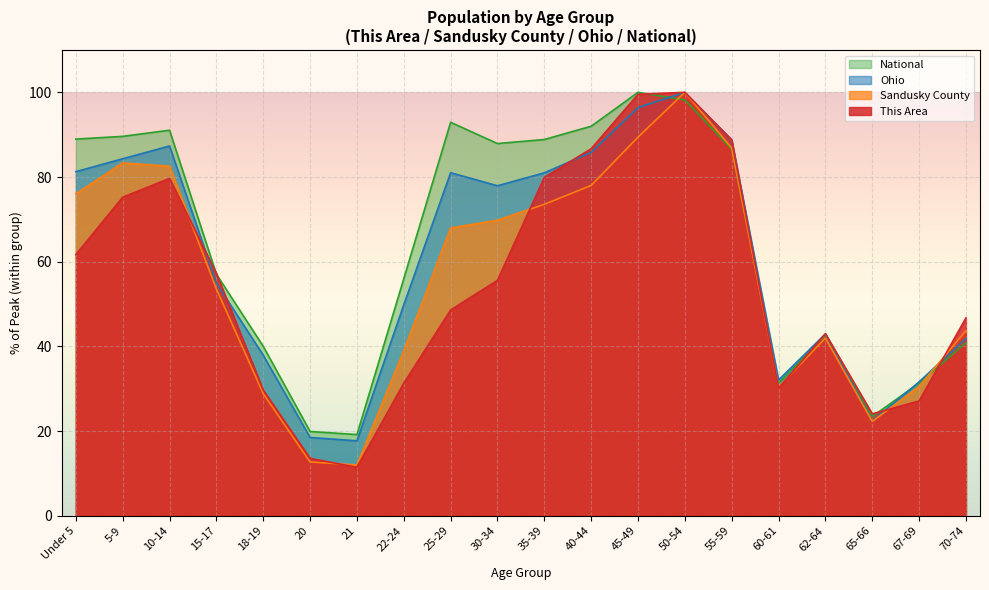

True or false: Ohio has a value of 34.3 at 15-17.

False